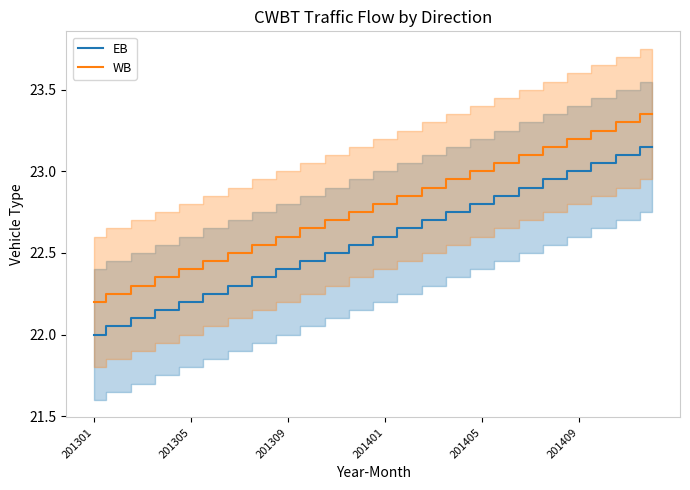

Does the chart display data point markers on the line(s)?

No